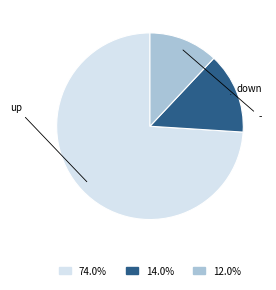

Is there any slice that represents more than half of the pie?

Yes